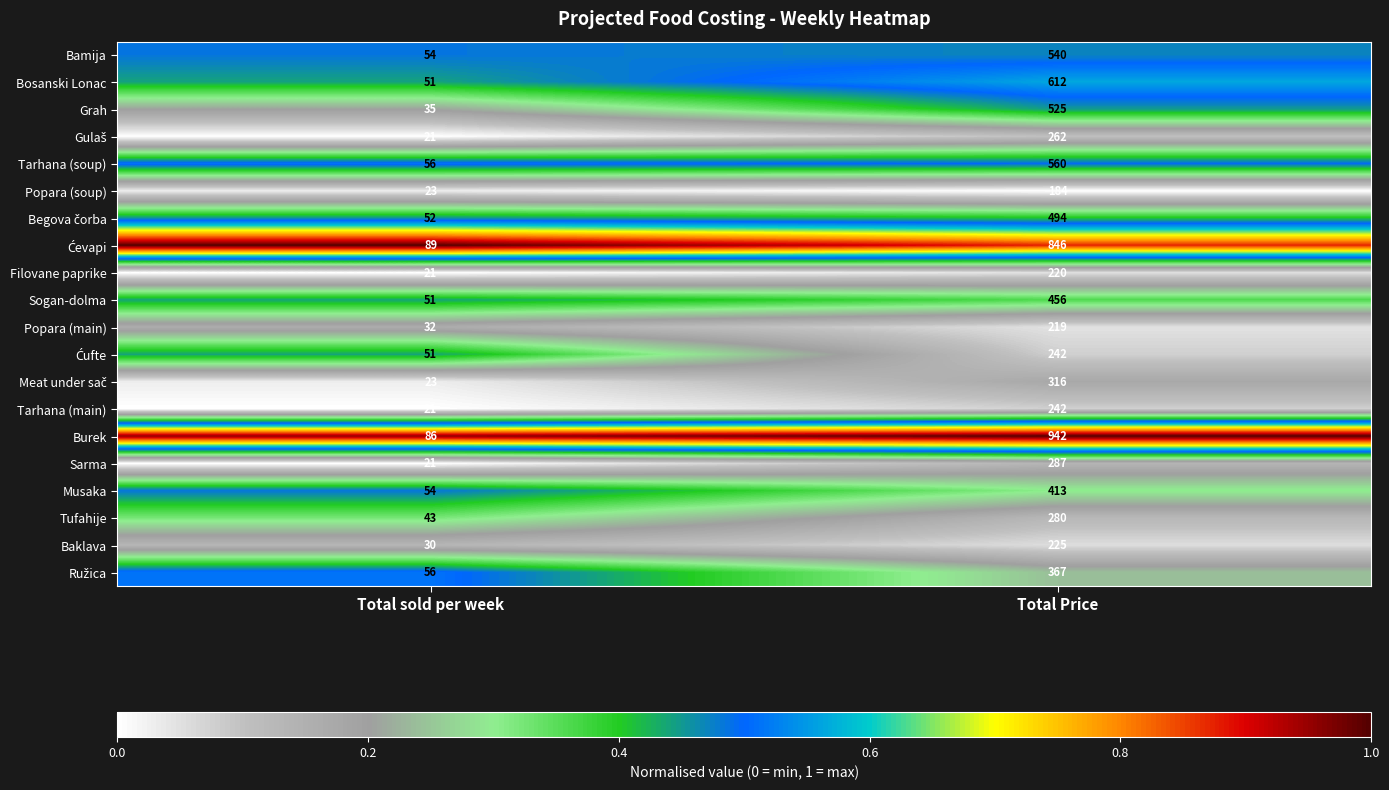

List the labels in order of Tarhana (soup) value, largest first.

Total Price, Total sold per week